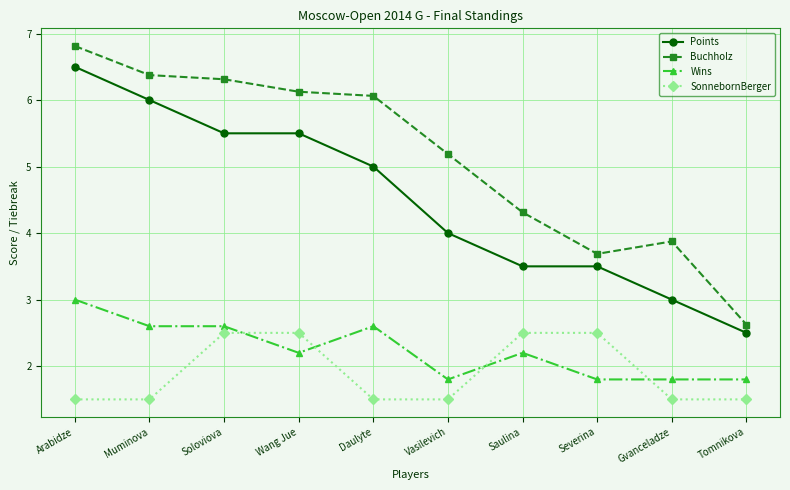

Rank the series at Tomnikova from lowest to highest value.

SonnebornBerger, Wins, Points, Buchholz